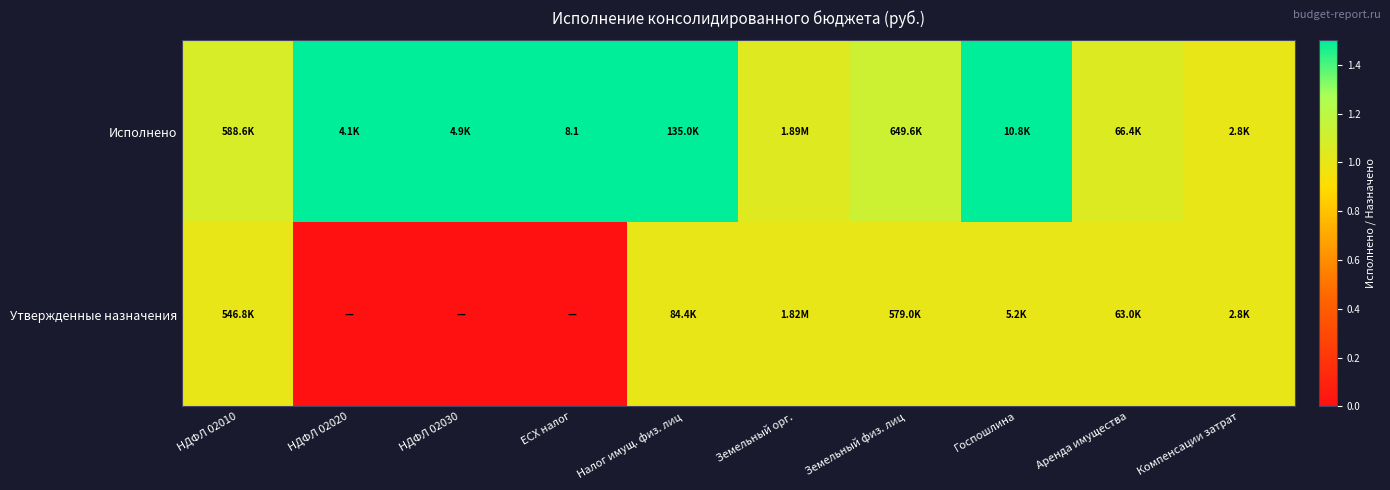

The Утвержденные назначения series shows 1.0 at Госпошлина. True or false?

True